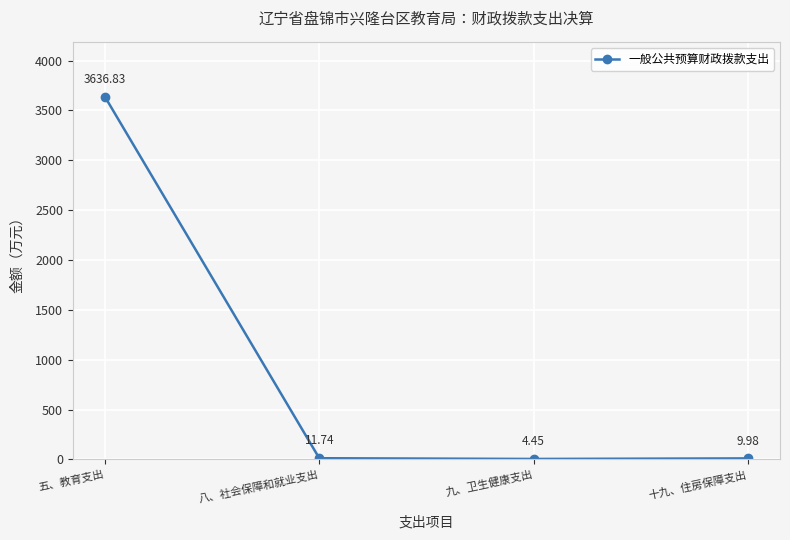

How many points are lower than both their immediate neighbors (excluding endpoints)?

1